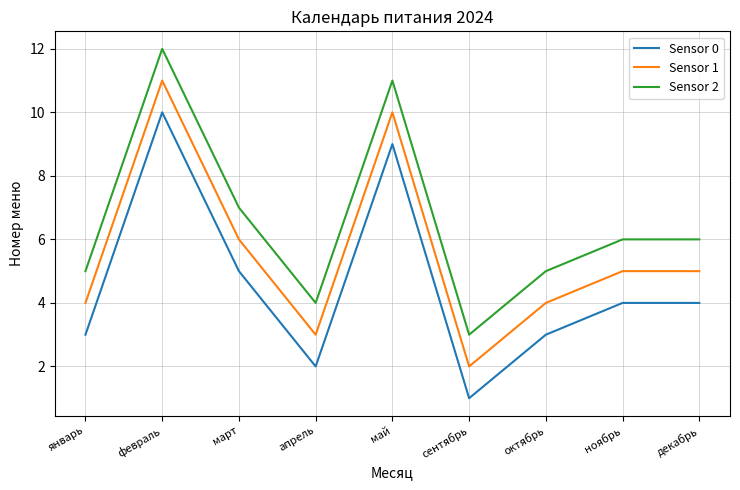

Reading left to right, extract all data points from this chart.

Sensor 0: 3	10	5	2	9	1	3	4	4
Sensor 1: 4	11	6	3	10	2	4	5	5
Sensor 2: 5	12	7	4	11	3	5	6	6